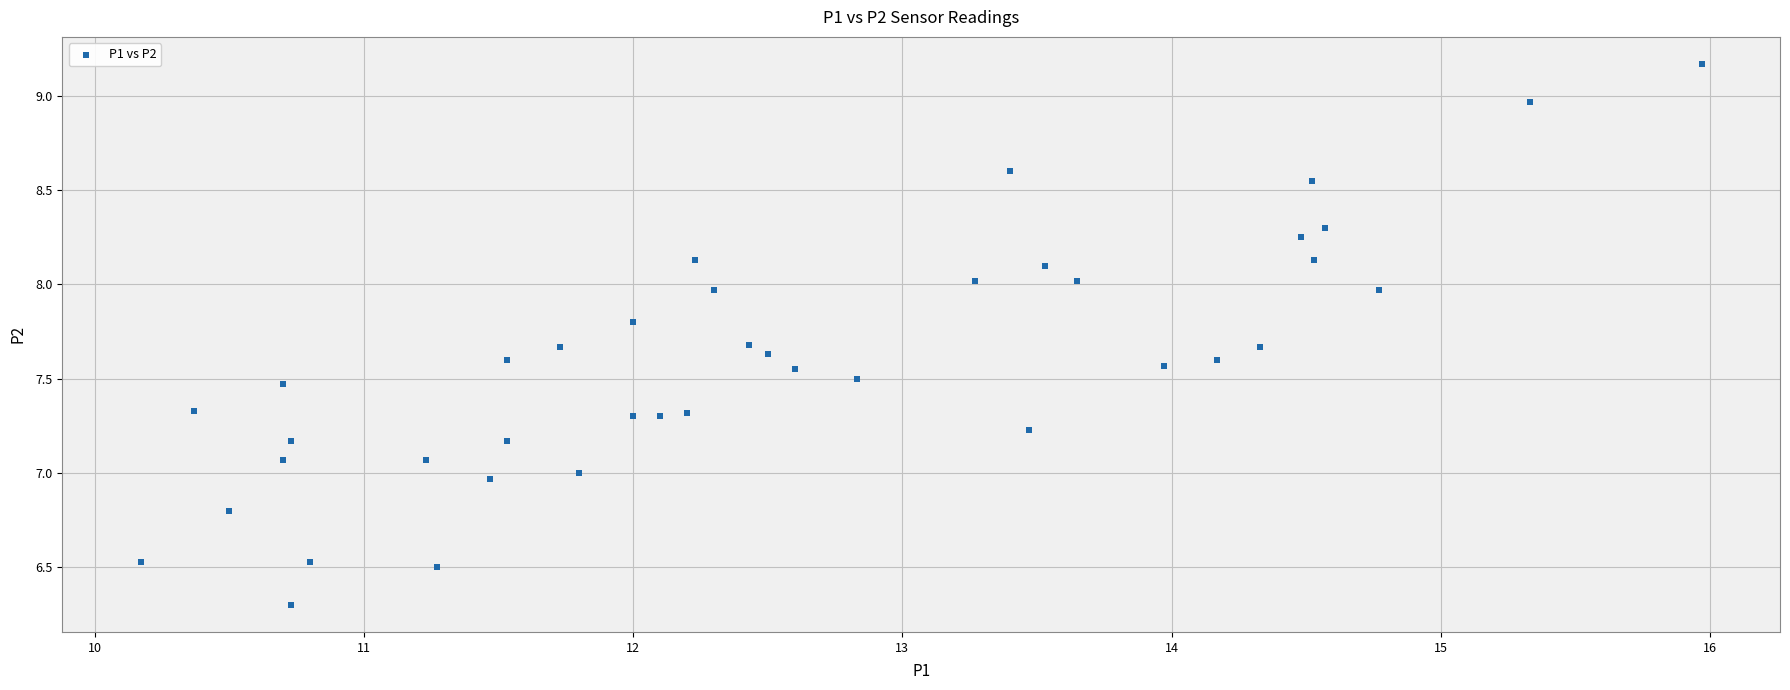

What is the range of X values (max minus min)?

5.8